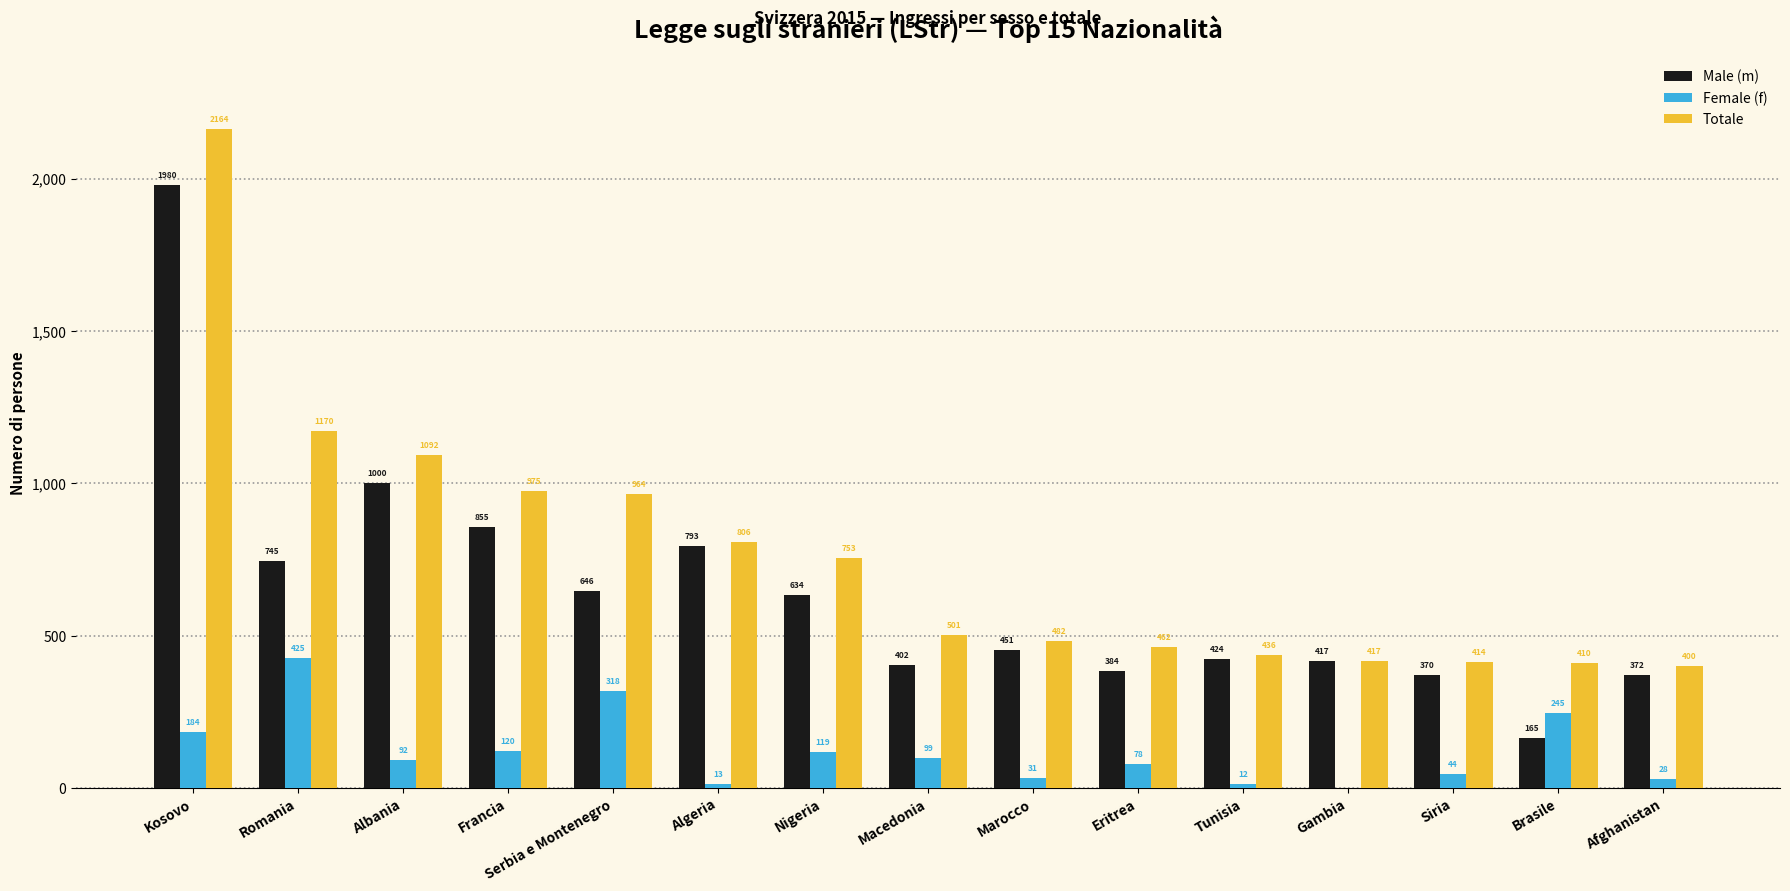

Between Tunisia and Brasile, which series saw the biggest shift?

Male (m)